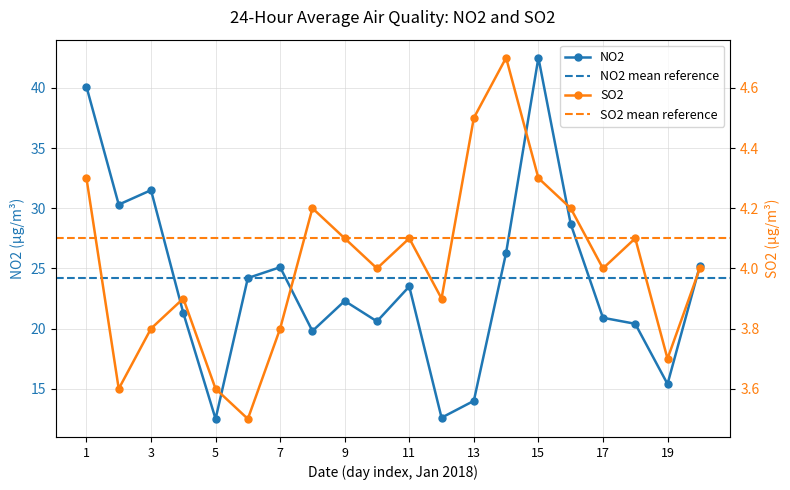

What is the value of the SO2 point at the 14th from the left?

4.7